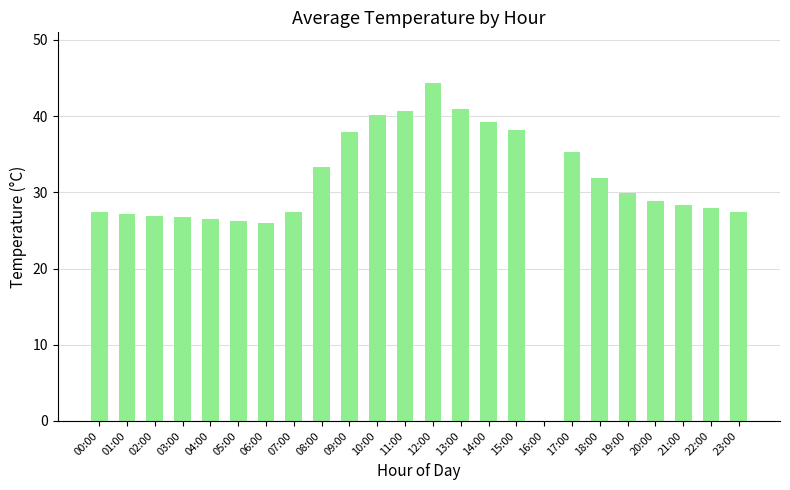

What is the maximum value shown in the chart?

44.4